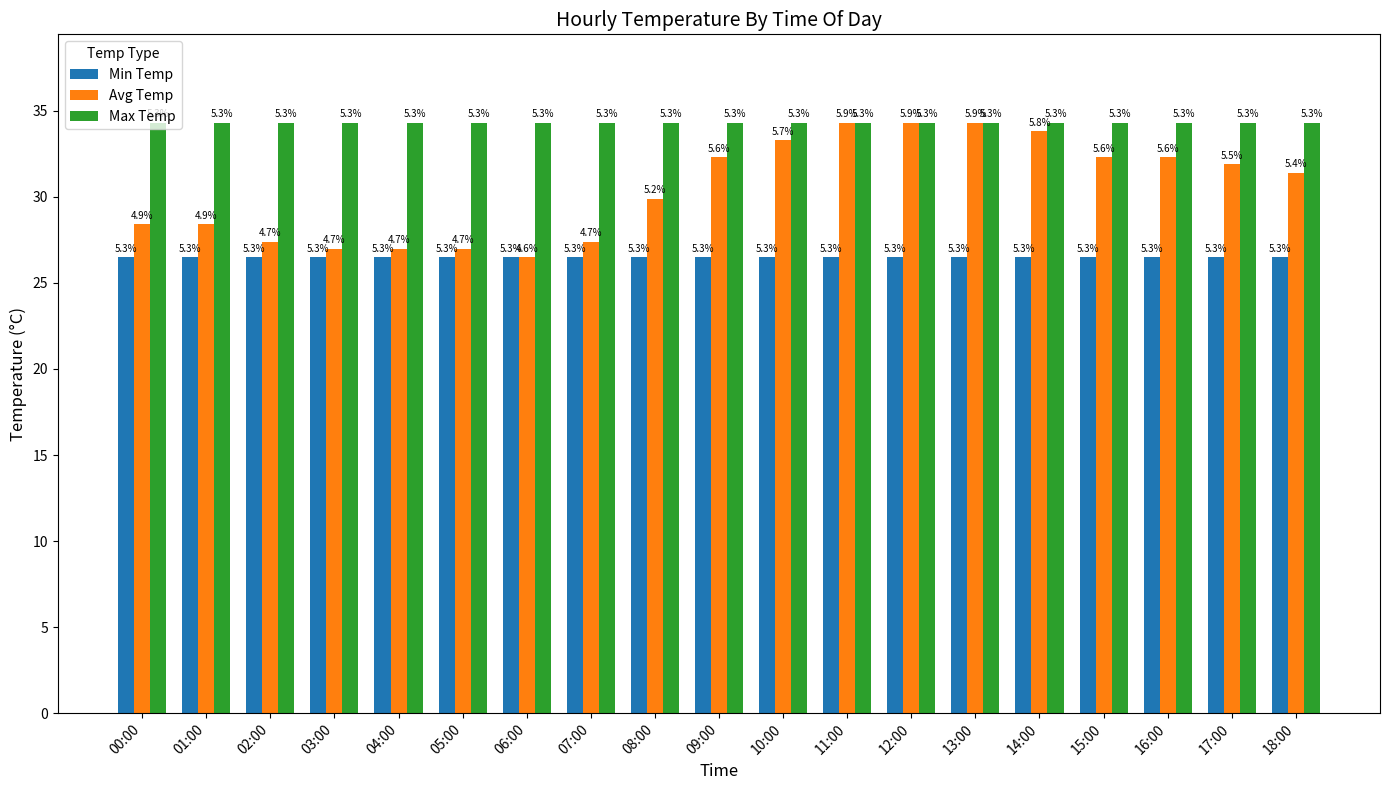

Does the chart contain stacked bars?

No